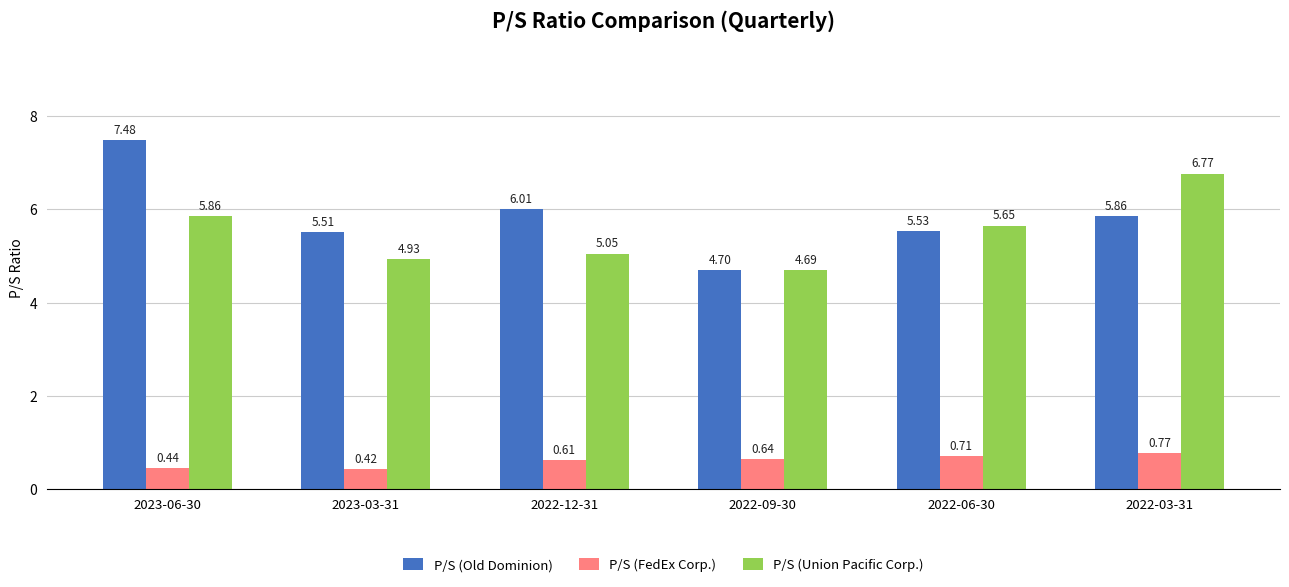

What is the highest value of the P/S (Union Pacific Corp.) series?

6.8